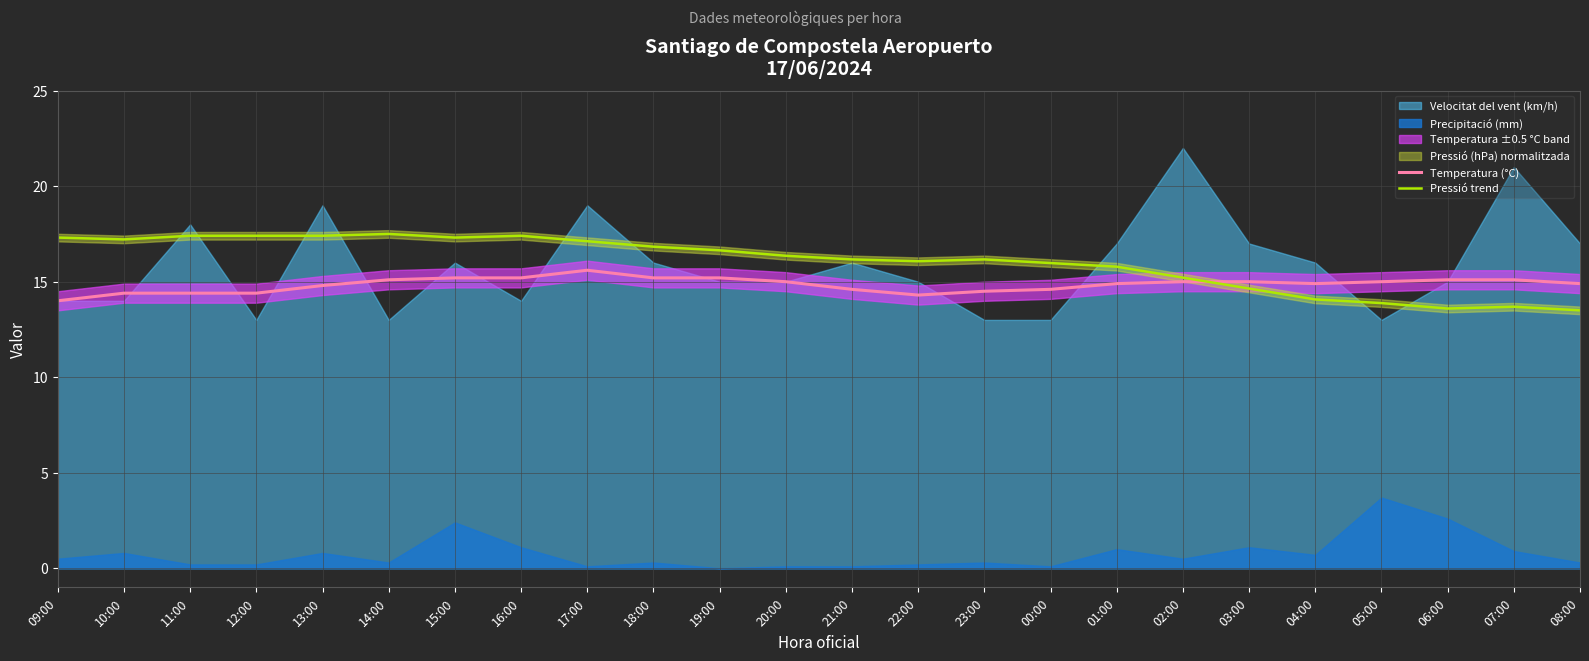

How many times do Pressió trend and Temperatura (°C) cross each other?

1